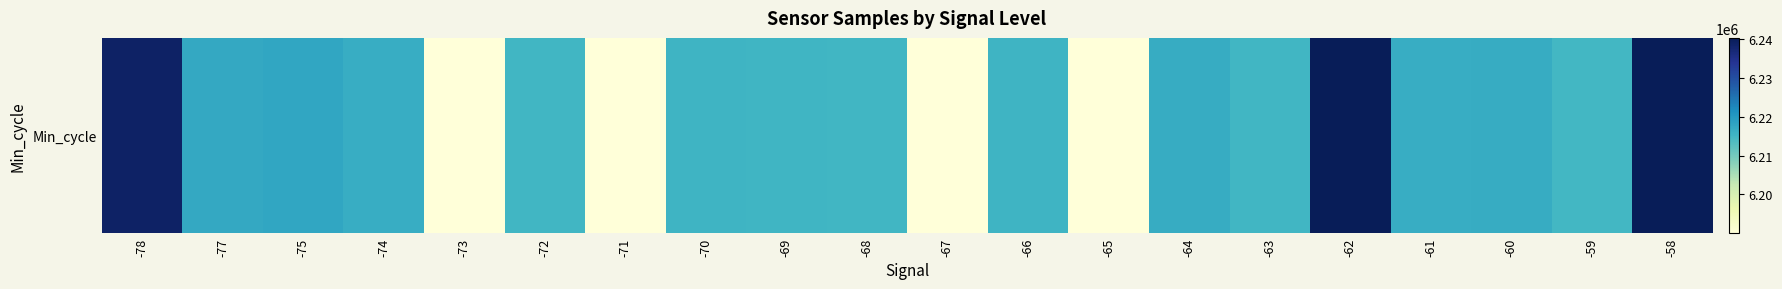

Rank the categories by value from lowest to highest.

-67, -65, -73, -71, -59, -68, -63, -72, -69, -70, -66, -74, -61, -60, -64, -77, -75, -78, -58, -62